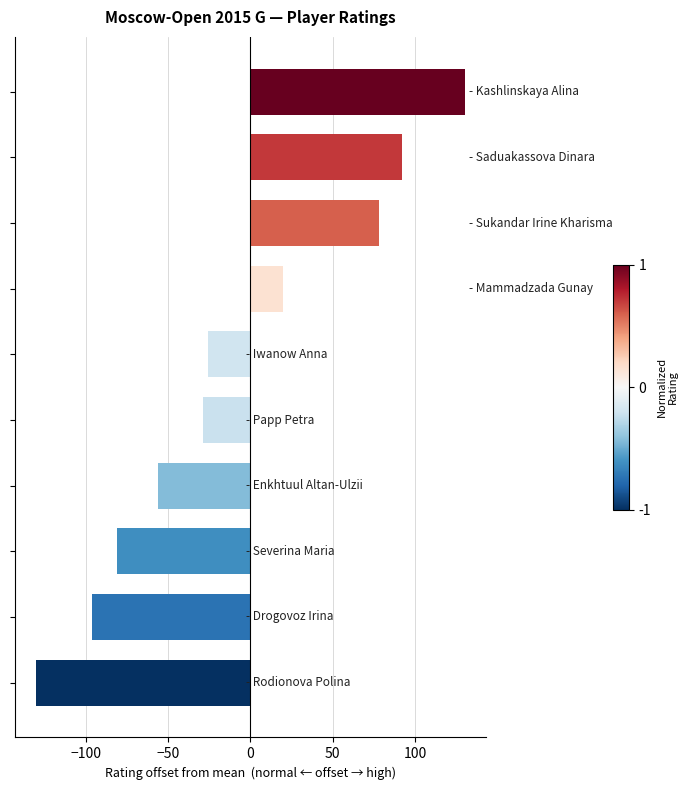

What is the average value?

-10